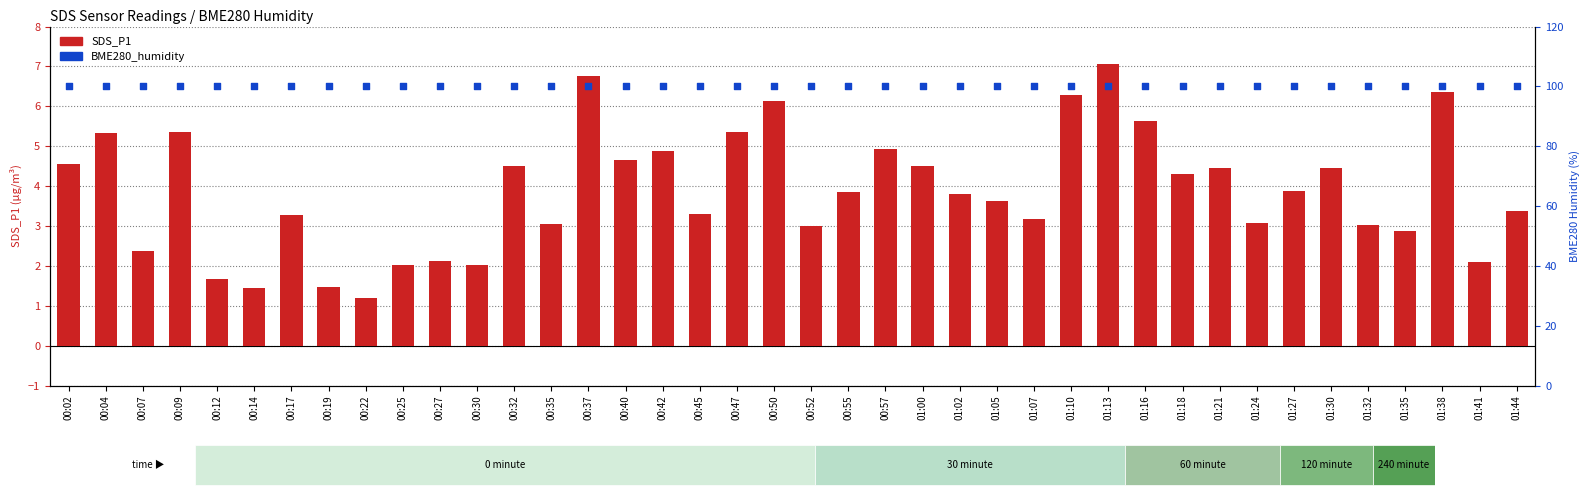

At which category is the sum across all series the highest?

01:13